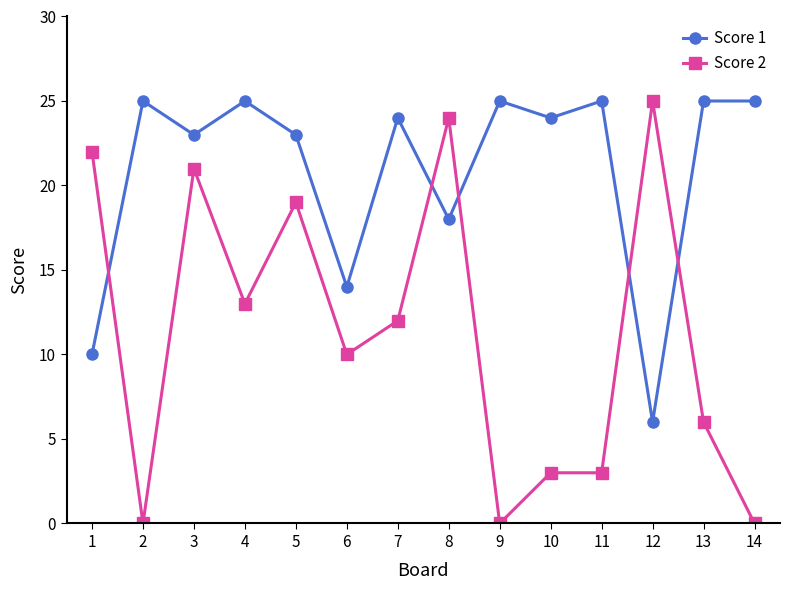

Reading left to right, transcribe all the data shown in this chart.

Score 1: 10	25	23	25	23	14	24	18	25	24	25	6	25	25
Score 2: 22	0	21	13	19	10	12	24	0	3	3	25	6	0